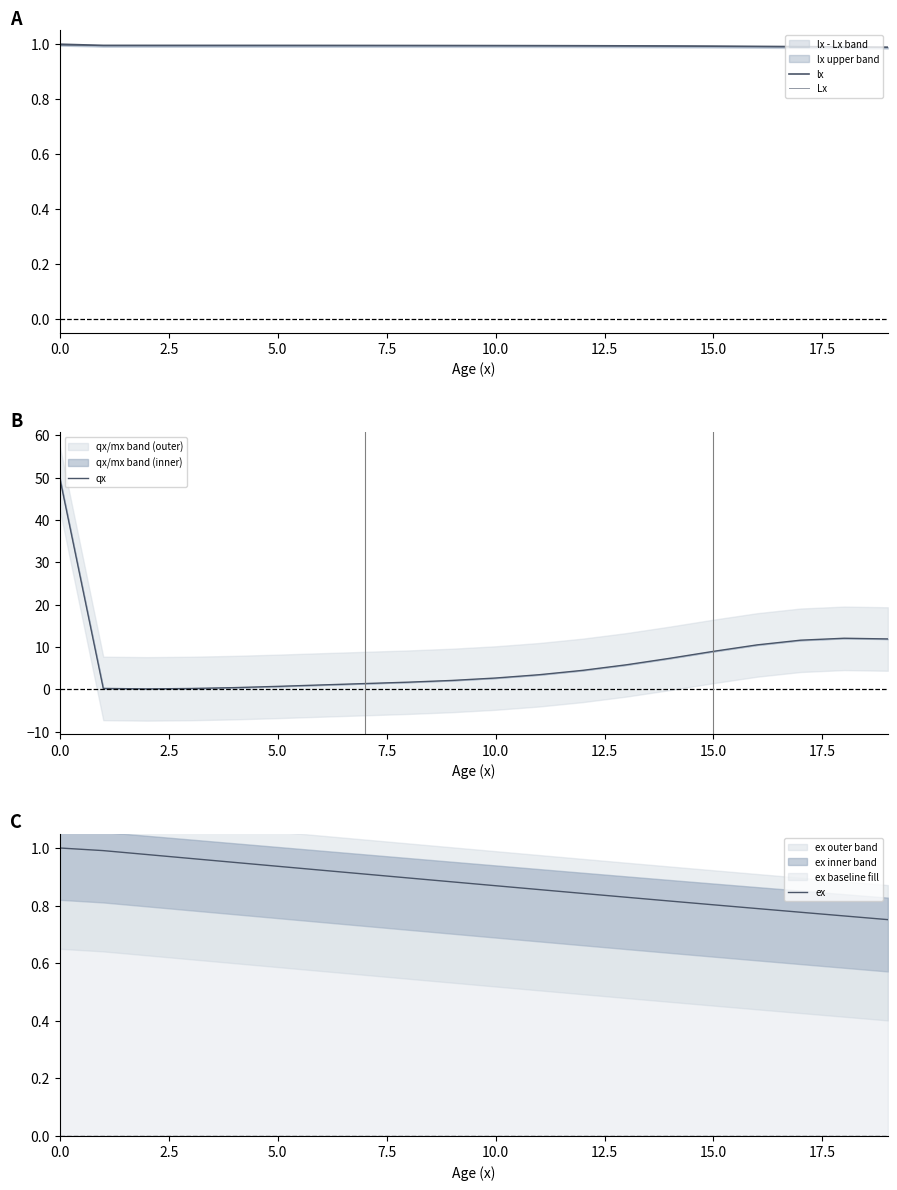

Rank the series by their maximum value, from highest to lowest.

qx, lx, ex, Lx